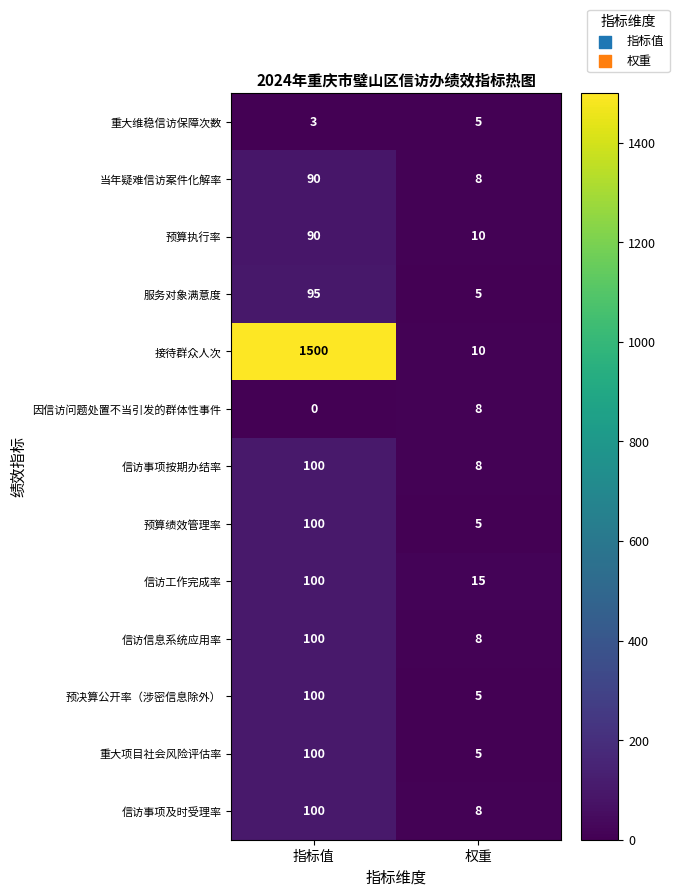

What is the highest value of the 信访工作完成率 series?

100